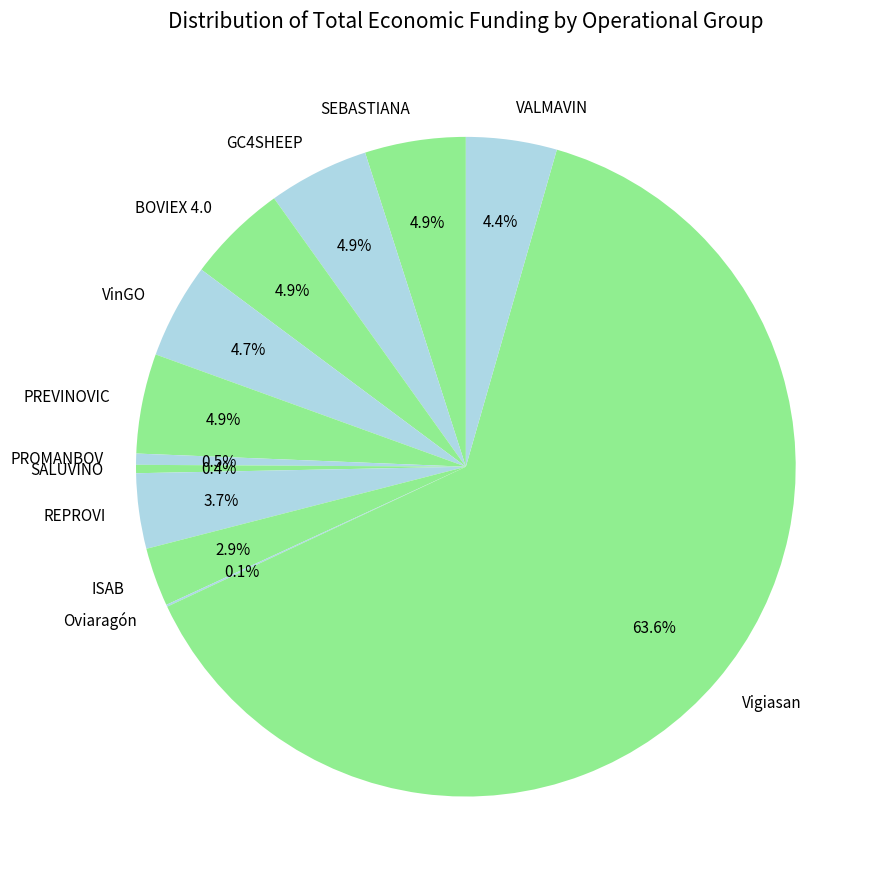

Which category accounts for the majority?

Vigiasan